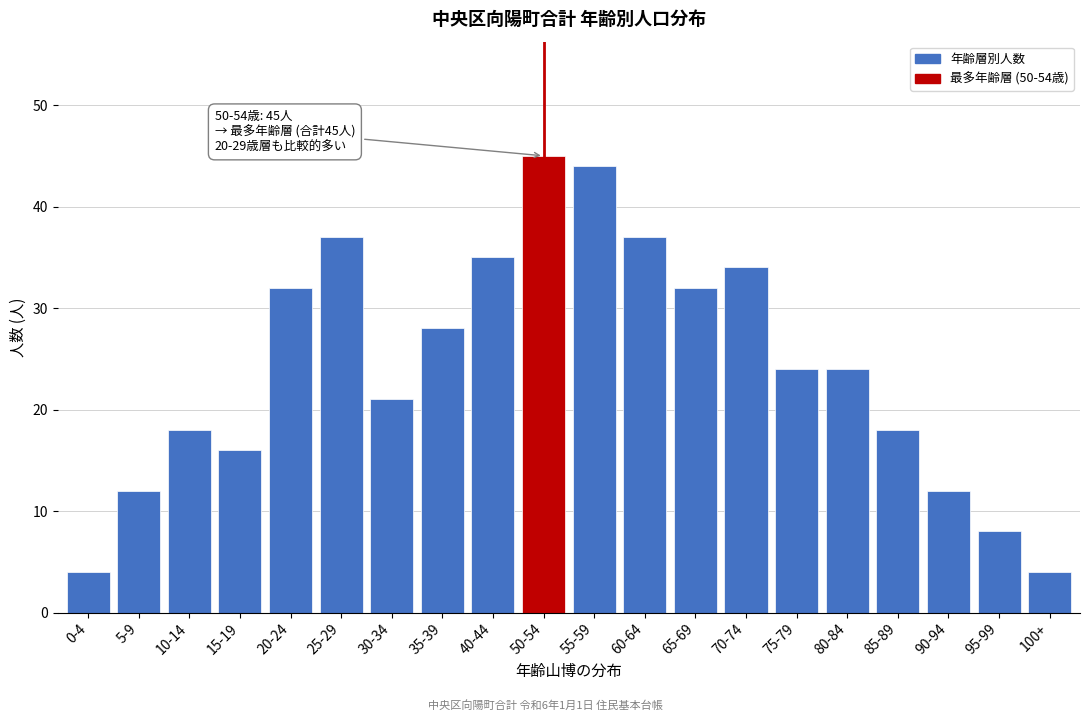

Reading left to right, list all the values displayed in this chart.

4	12	18	16	32	37	21	28	35	45	44	37	32	34	24	24	18	12	8	4